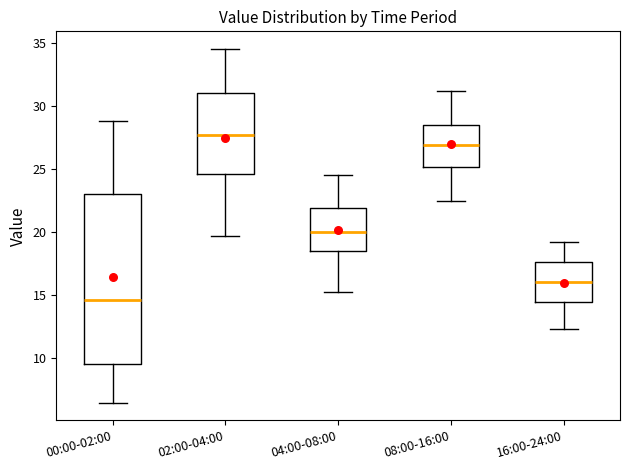

Reading left to right, read every box against the y-axis: the position of its median line, the range the box covers, and the ends of its whiskers. The values are not printed on the chart, so give them approximately, as read against the axis.

00:00-02:00: median 14.5, box 9.5 to 23.0, whiskers 6.5 to 29.0
02:00-04:00: median 27.5, box 24.5 to 31.0, whiskers 19.5 to 34.5
04:00-08:00: median 20.0, box 18.5 to 22.0, whiskers 15.0 to 24.5
08:00-16:00: median 27.0, box 25.0 to 28.5, whiskers 22.5 to 31.0
16:00-24:00: median 16.0, box 14.5 to 17.5, whiskers 12.5 to 19.0